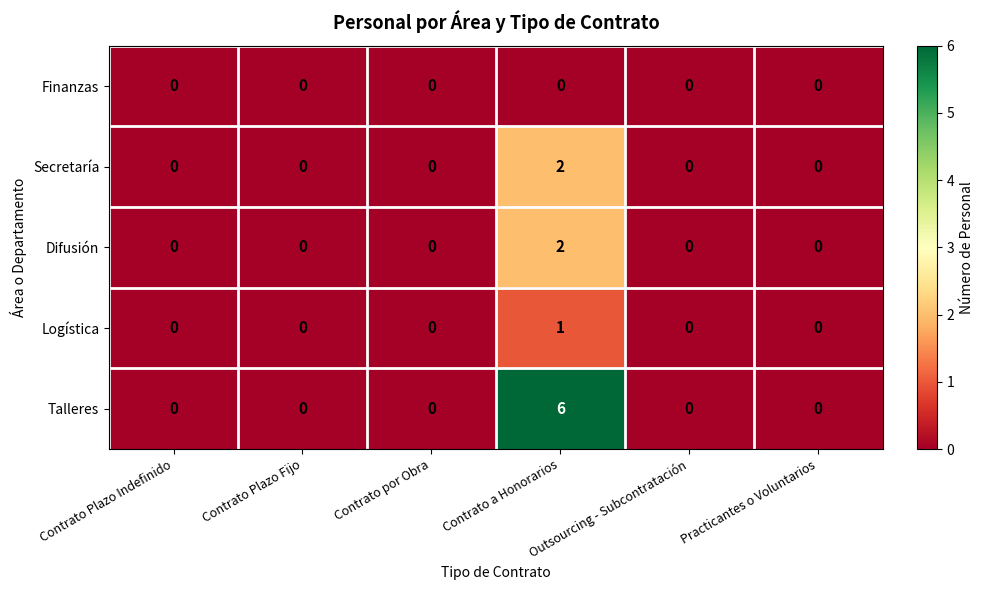

At which category does the chart reach its peak across all series?

Contrato a Honorarios